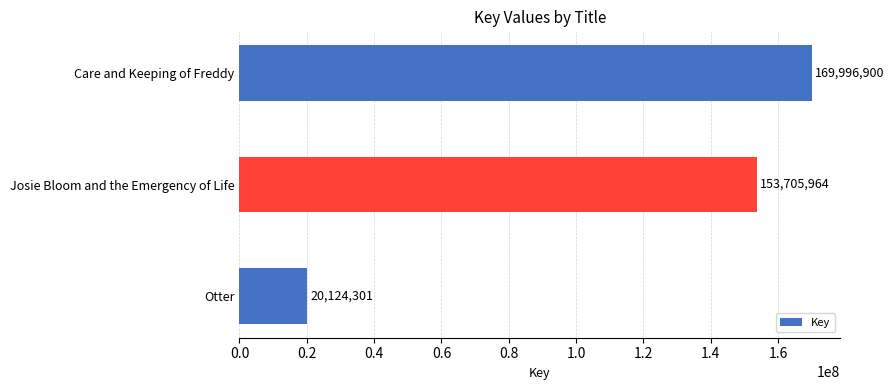

What position from the bottom is Josie Bloom and the Emergency of Life?

2